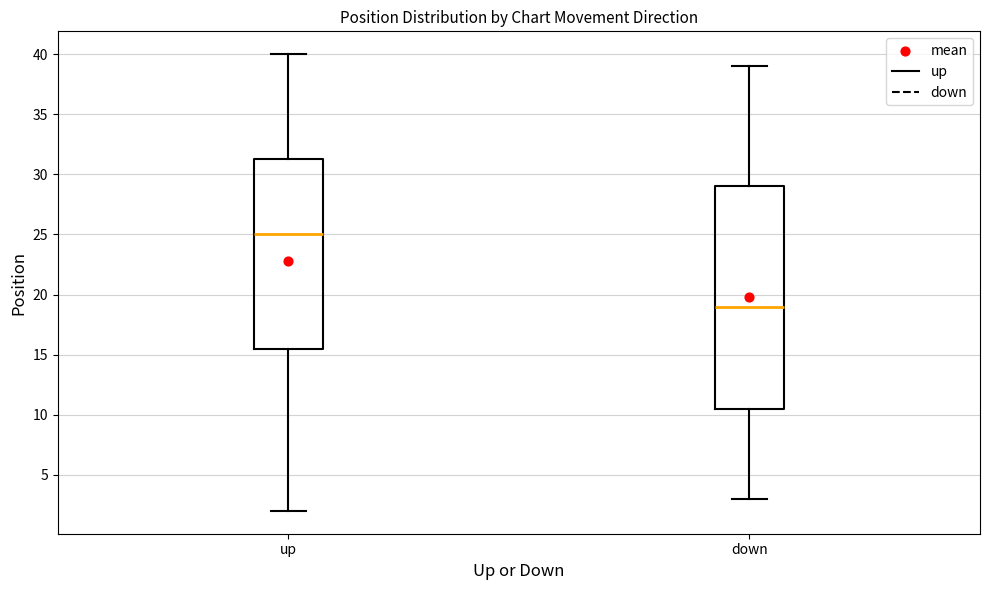

Reading left to right, read every box against the y-axis: the position of its median line, the range the box covers, and the ends of its whiskers. The values are not printed on the chart, so give them approximately, as read against the axis.

up: median 25.0, box 15.5 to 31.5, whiskers 2.0 to 40.0
down: median 19.0, box 10.5 to 29.0, whiskers 3.0 to 39.0